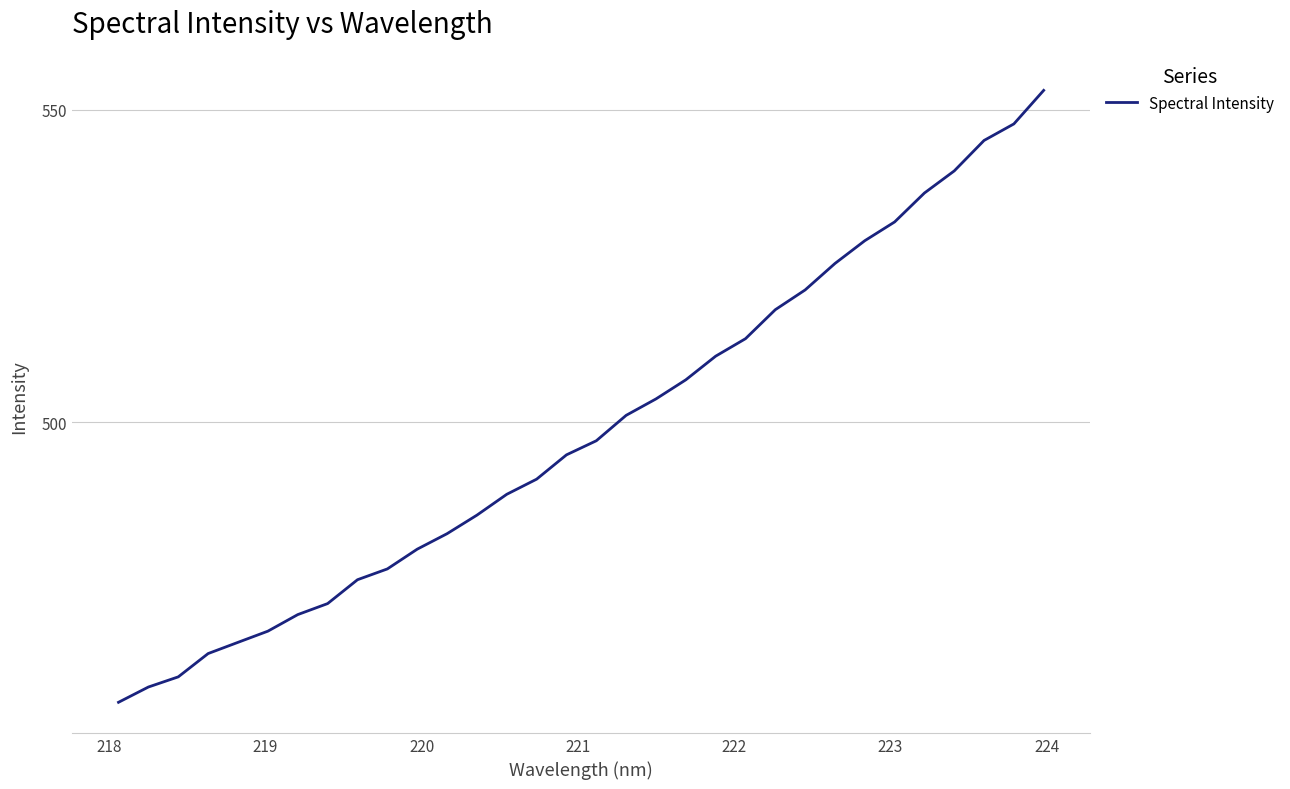

Reading left to right, extract all data points from this chart.

455.1	457.6	459.2	462.9	464.7	466.5	469.2	470.9	474.8	476.5	479.6	482.1	485.1	488.4	490.9	494.8	497.0	501.1	503.7	506.8	510.6	513.4	518.0	521.2	525.4	529.1	532.1	536.7	540.2	545.1	547.8	553.1